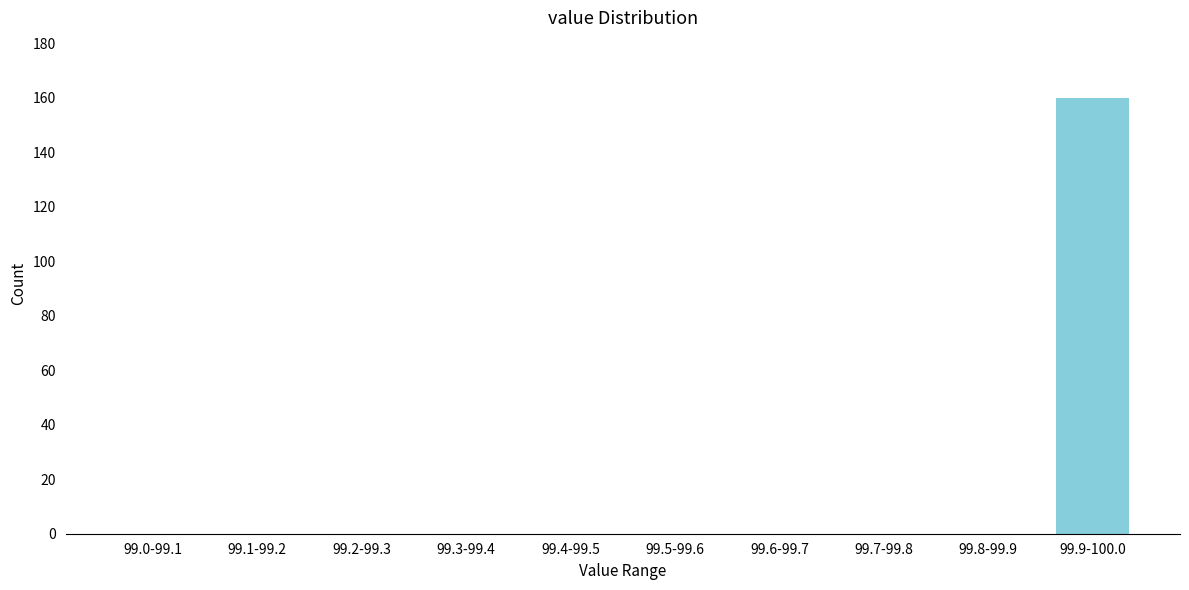

Reading left to right, transcribe all the data shown in this chart.

99.0-99.1=0	99.1-99.2=0	99.2-99.3=0	99.3-99.4=0	99.4-99.5=0	99.5-99.6=0	99.6-99.7=0	99.7-99.8=0	99.8-99.9=0	99.9-100.0=160